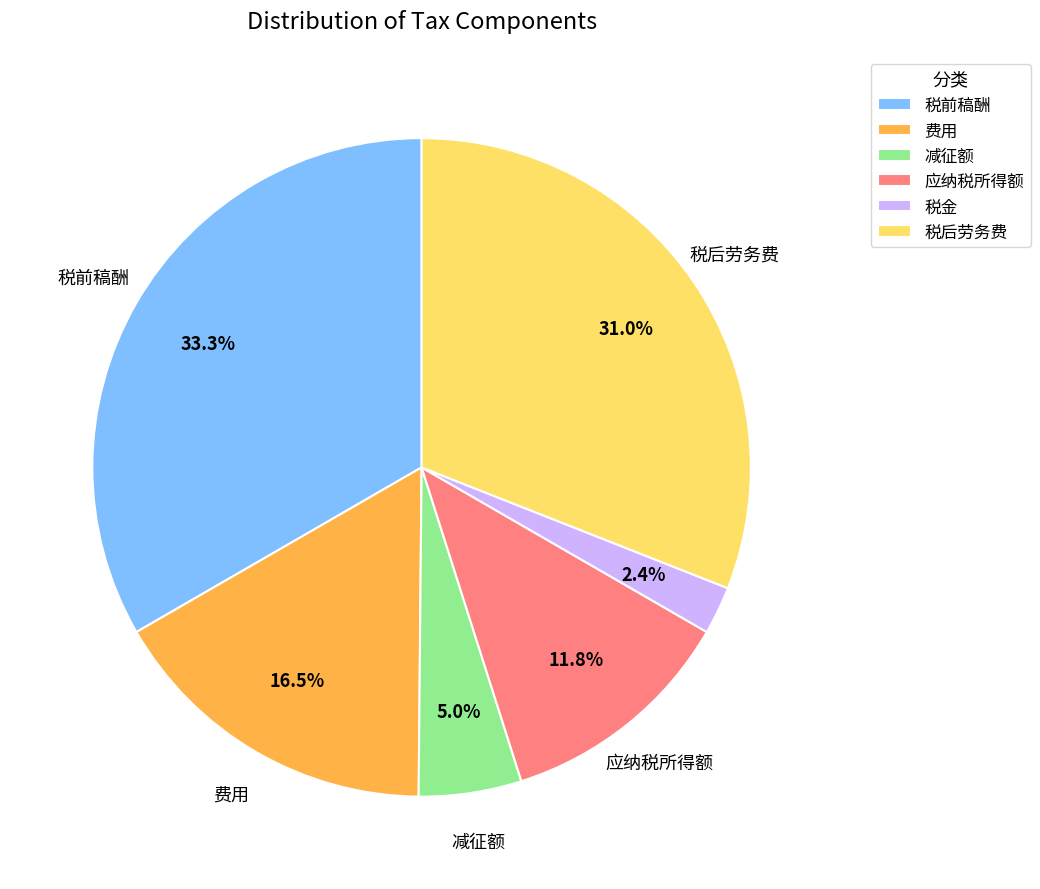

The 税前稿酬 slice represents 39% of the pie. True or false?

False